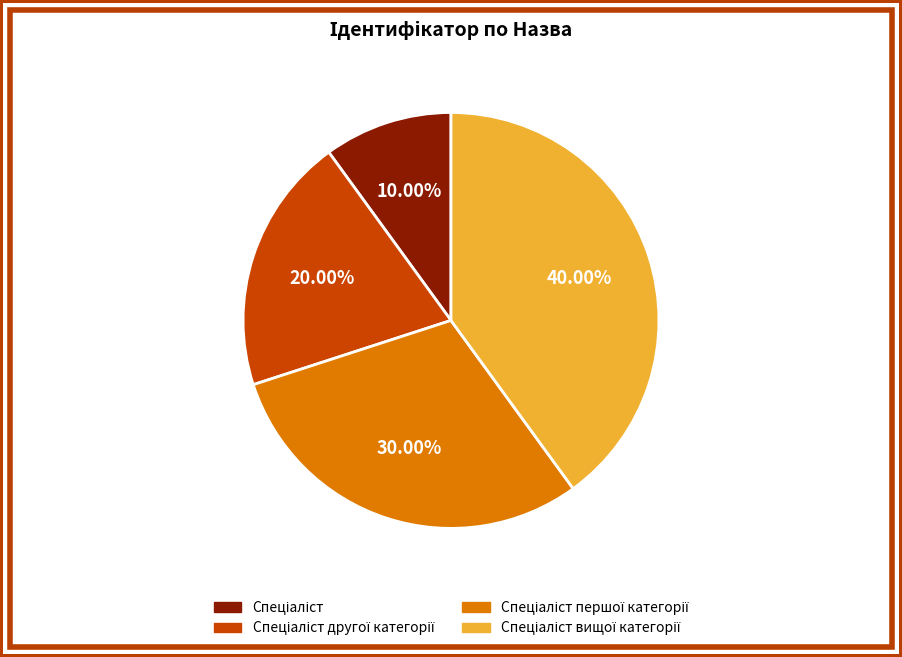

Is there any slice that represents more than half of the pie?

No